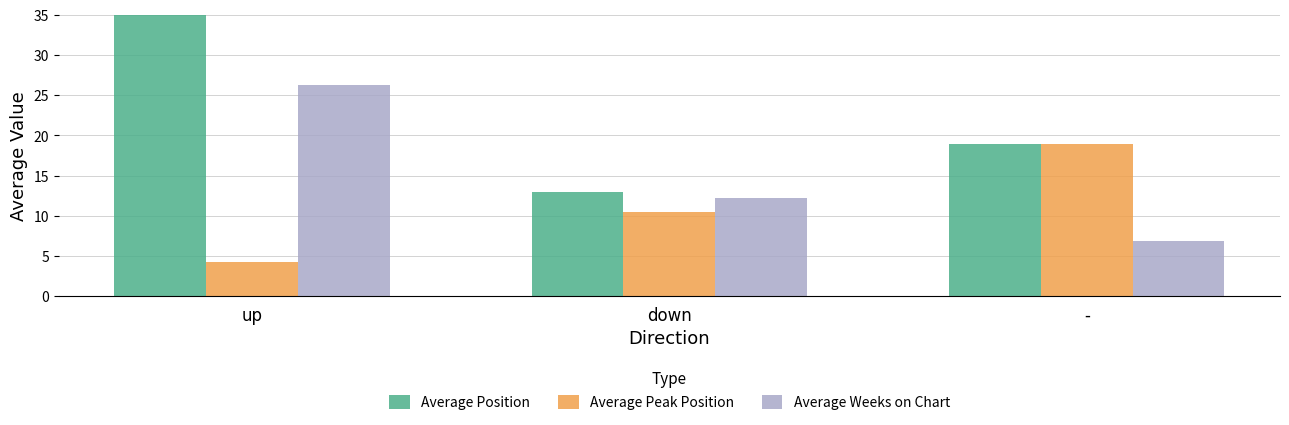

Reading right to left, what are all the values shown in this chart?

Average Position: -=18.9	down=13.0	up=37.6
Average Peak Position: -=18.9	down=10.5	up=4.2
Average Weeks on Chart: -=6.8	down=12.2	up=26.3